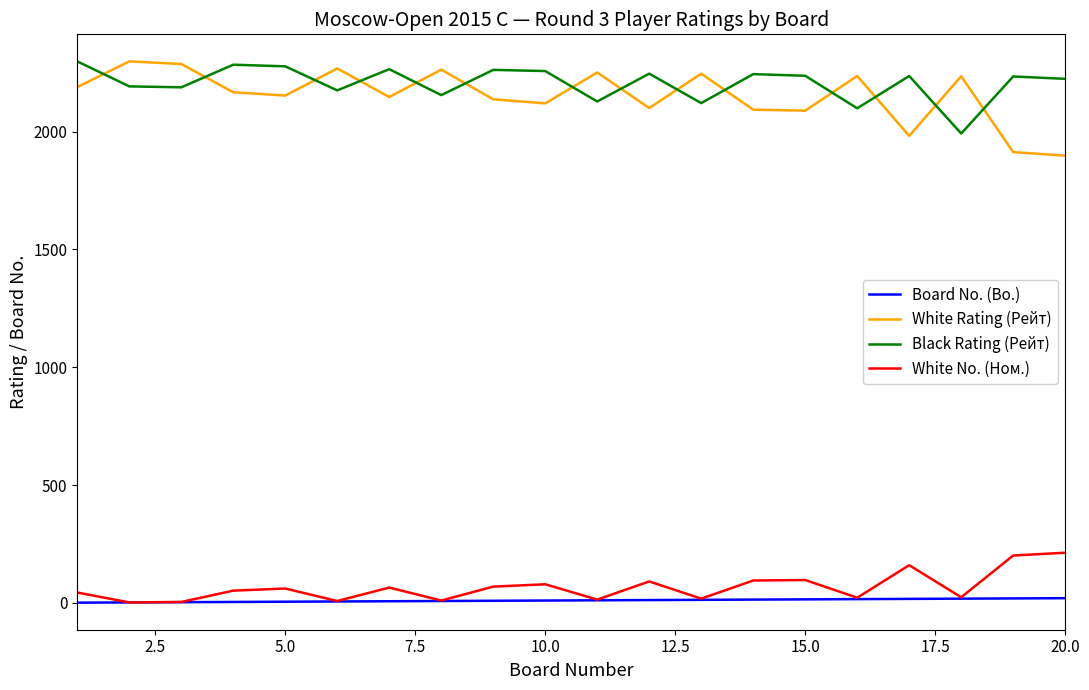

True or false: Black Rating (Рейт) and White No. (Ном.) intersect in this chart.

False